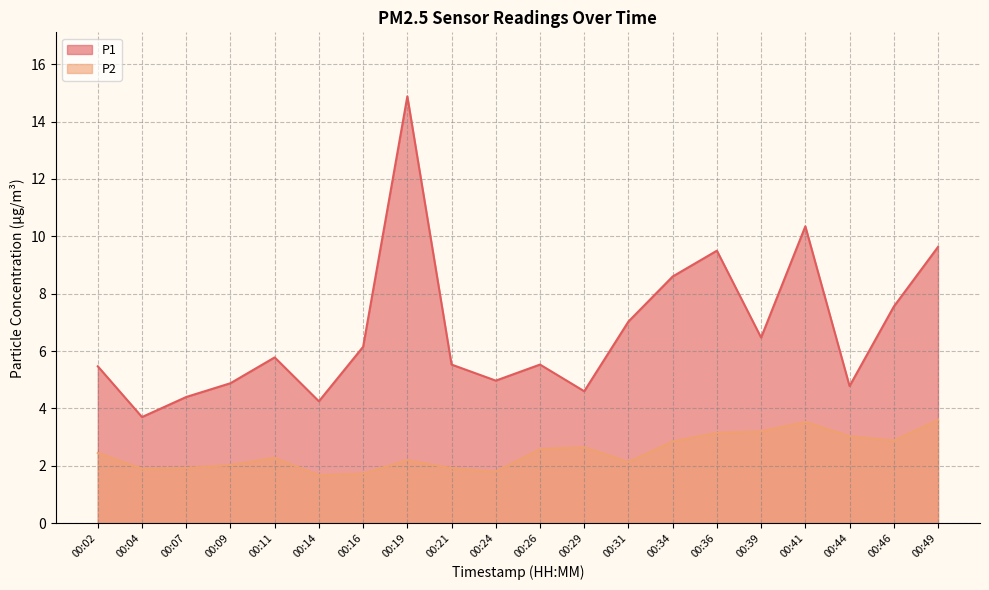

What are all the series names shown in the legend?

P1, P2